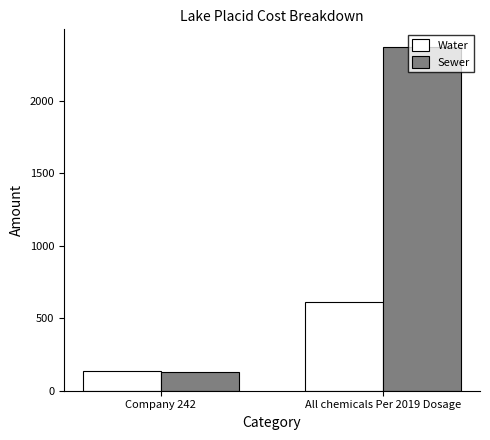

Where is Sewer nearest to the value 1252?

Company 242